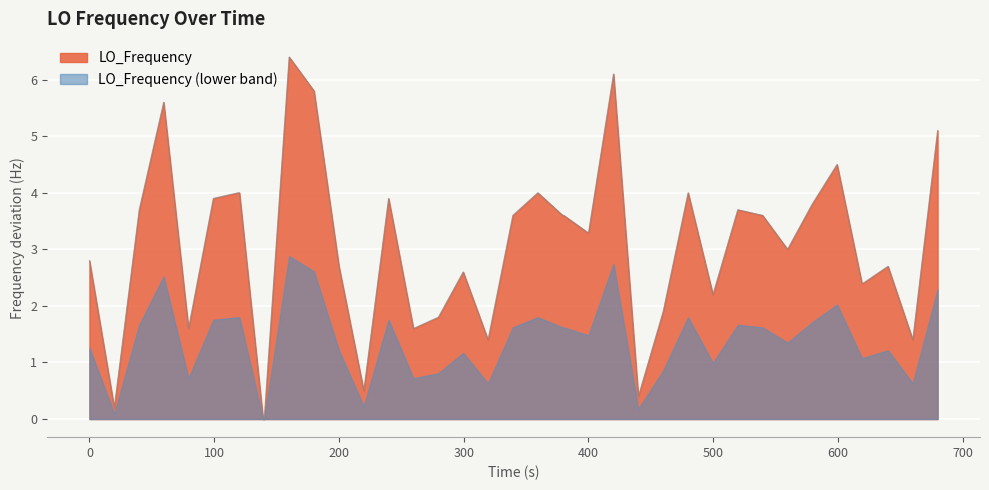

Does the chart display data point markers on the line(s)?

No